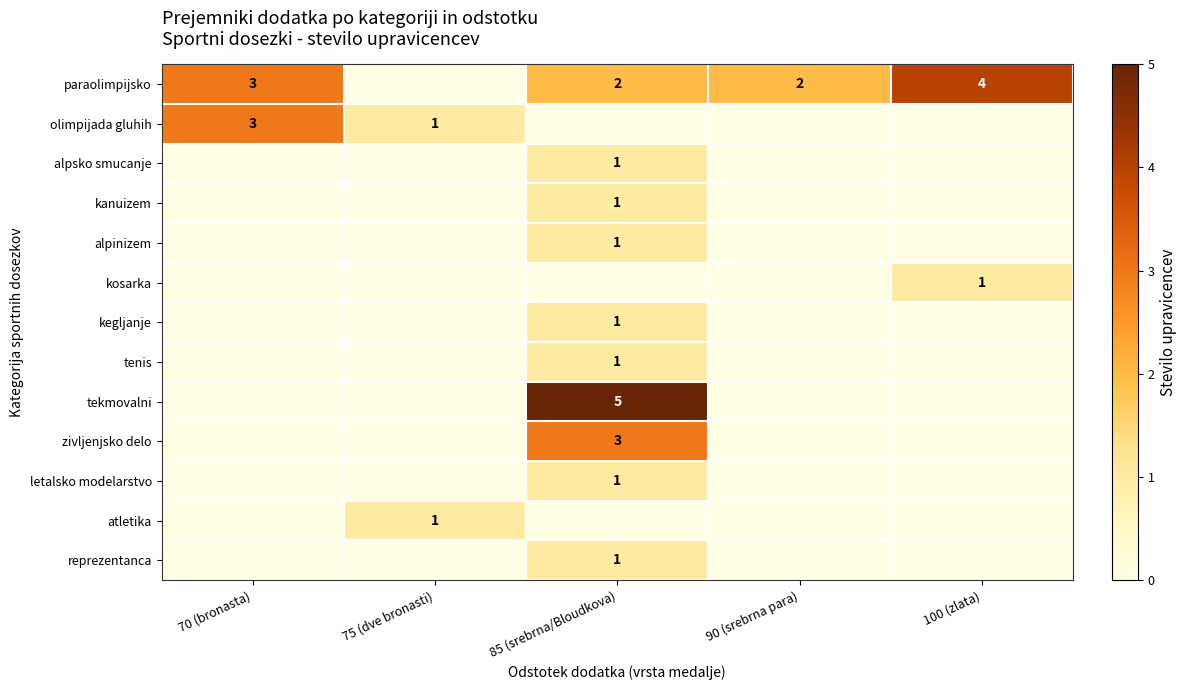

How many data points does each series have?

5